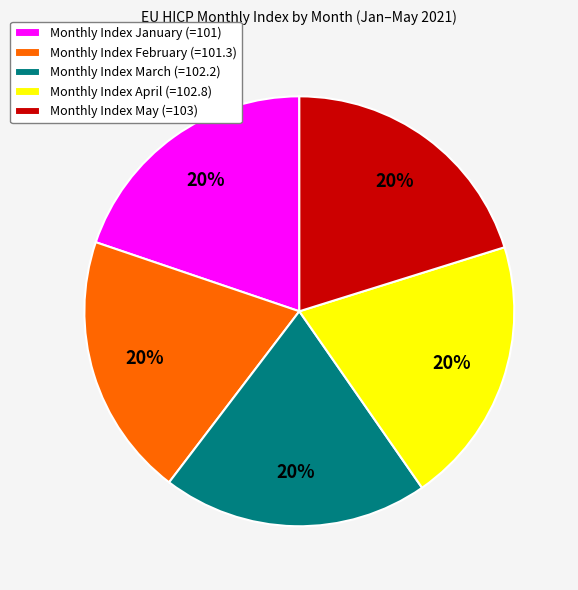

Is there a majority slice in this chart?

No